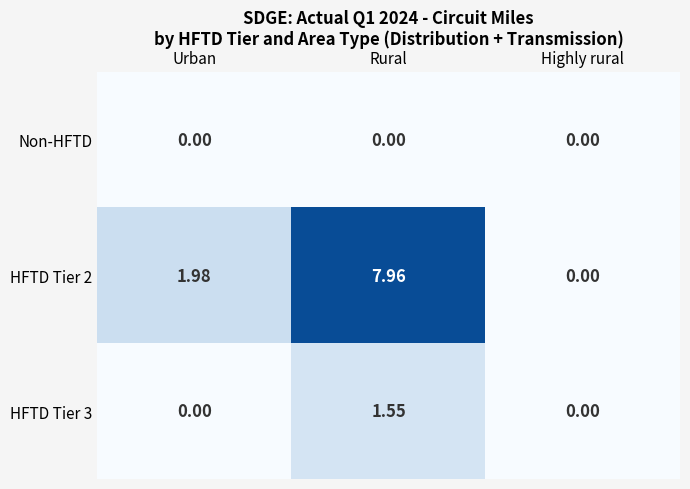

Is the value of Non-HFTD at Urban greater than the value of HFTD Tier 2 at Urban?

No